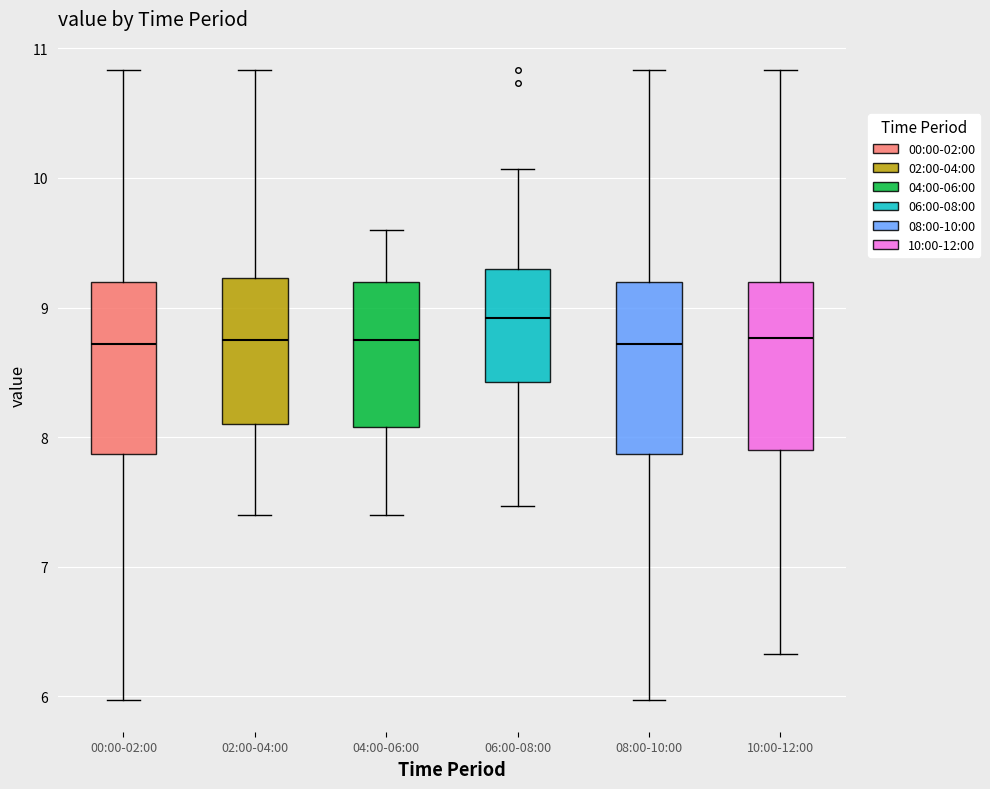

Reading left to right, read every box against the y-axis: the position of its median line, the range the box covers, and the ends of its whiskers. The values are not printed on the chart, so give them approximately, as read against the axis.

00:00-02:00: median 8.7, box 7.9 to 9.2, whiskers 6.0 to 10.8
02:00-04:00: median 8.8, box 8.1 to 9.2, whiskers 7.4 to 10.8
04:00-06:00: median 8.8, box 8.1 to 9.2, whiskers 7.4 to 9.6
06:00-08:00: median 8.9, box 8.4 to 9.3, whiskers 7.5 to 10.1
08:00-10:00: median 8.7, box 7.9 to 9.2, whiskers 6.0 to 10.8
10:00-12:00: median 8.8, box 7.9 to 9.2, whiskers 6.3 to 10.8